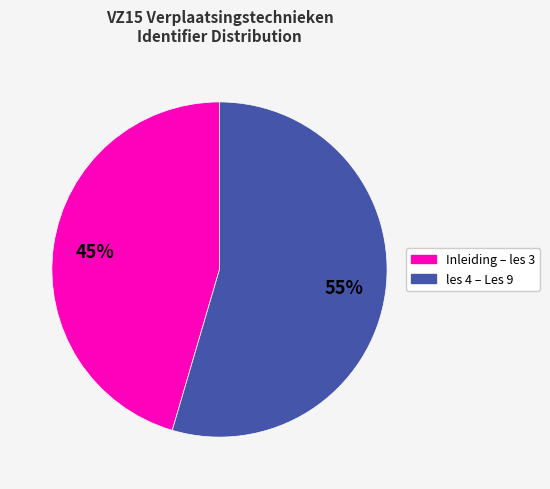

To the nearest percent, what is the average slice percentage?

50%